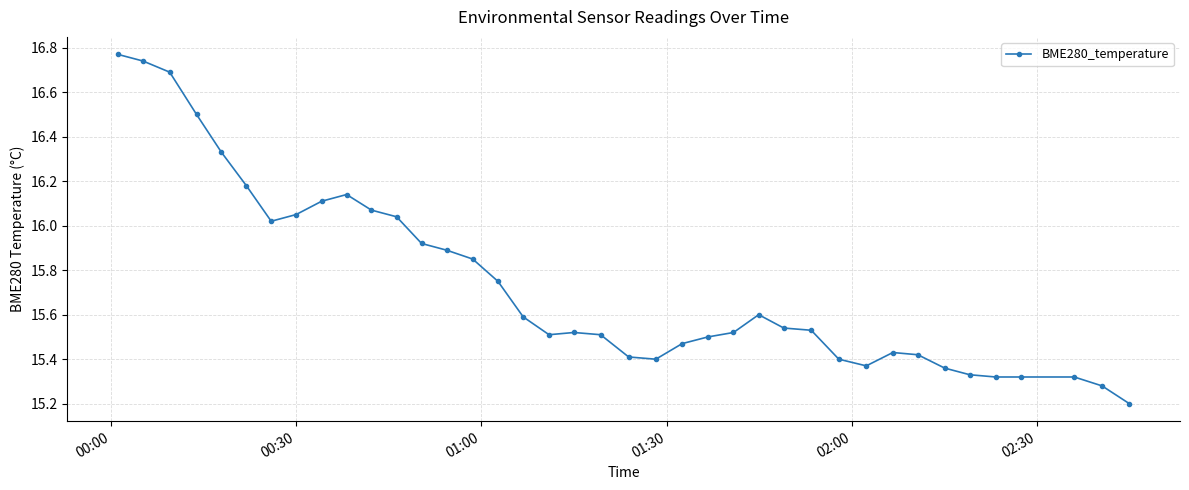

What is the difference between the maximum and minimum values?

1.6